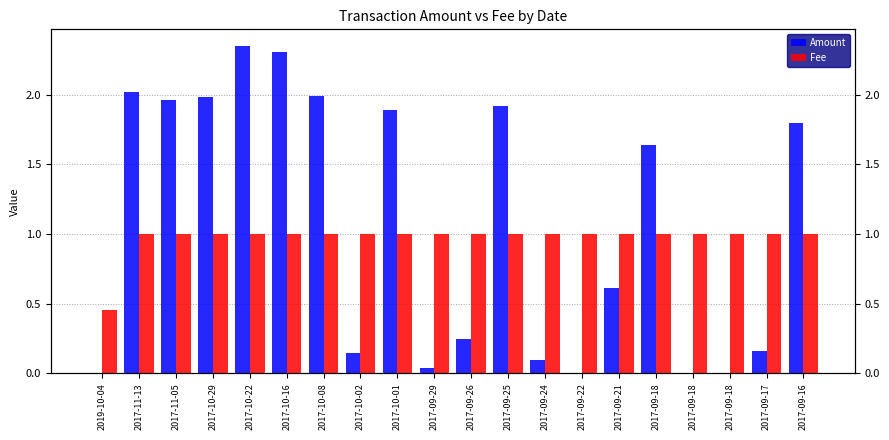

The value of Fee at 2017-09-16 is 1.0. True or false?

True